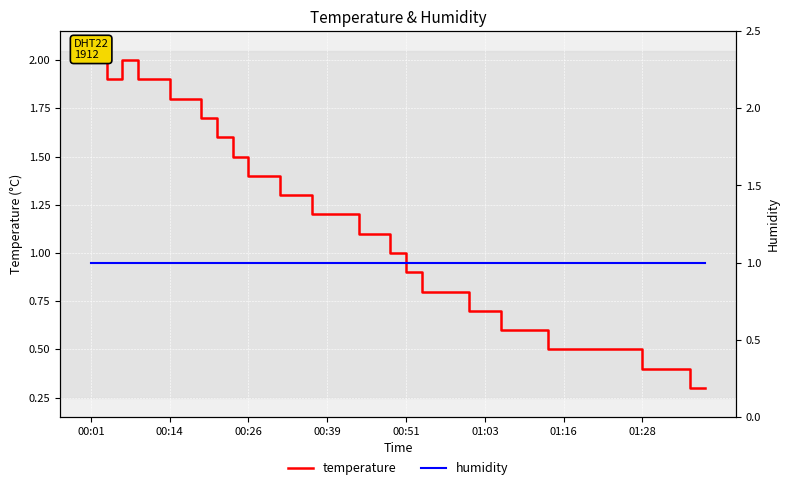

In temperature, how many points are higher than both neighbors (excluding endpoints)?

1